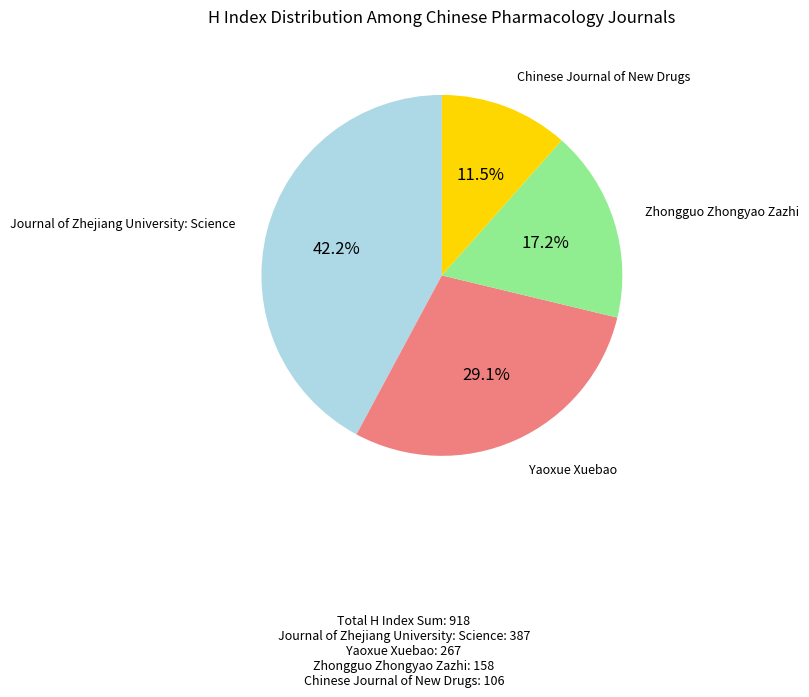

Is the sum of Yaoxue Xuebao and Chinese Journal of New Drugs greater than half?

No